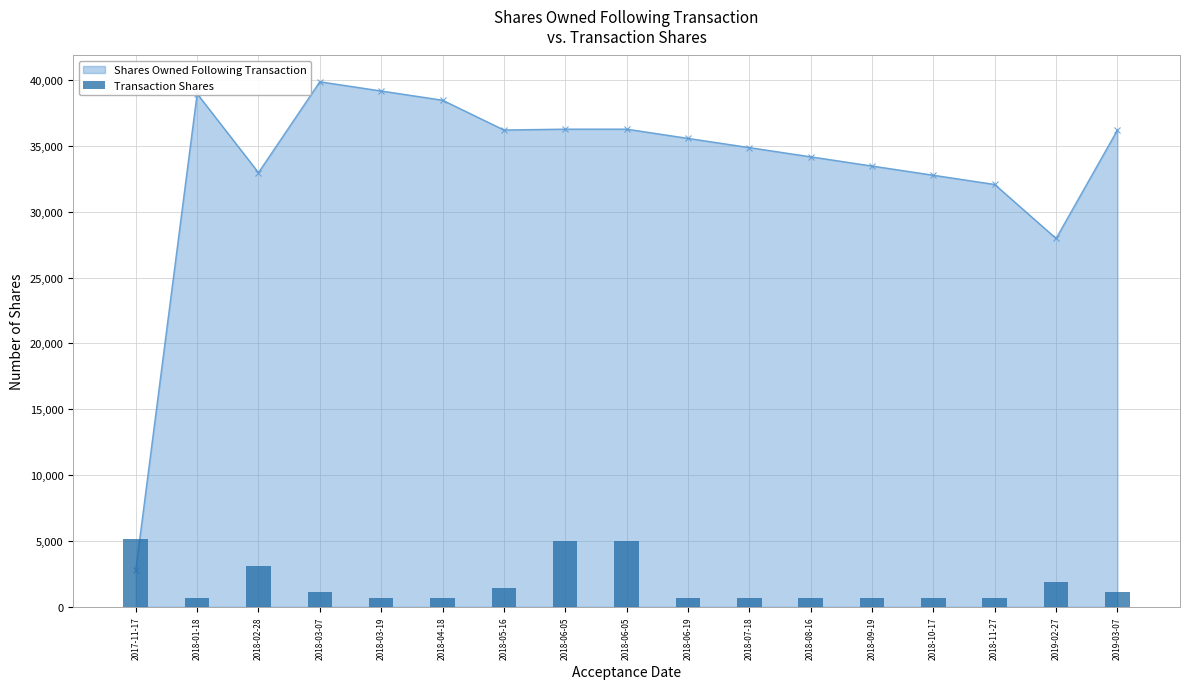

The chart shows a value of 2219 at 2018-05-16. True or false?

False